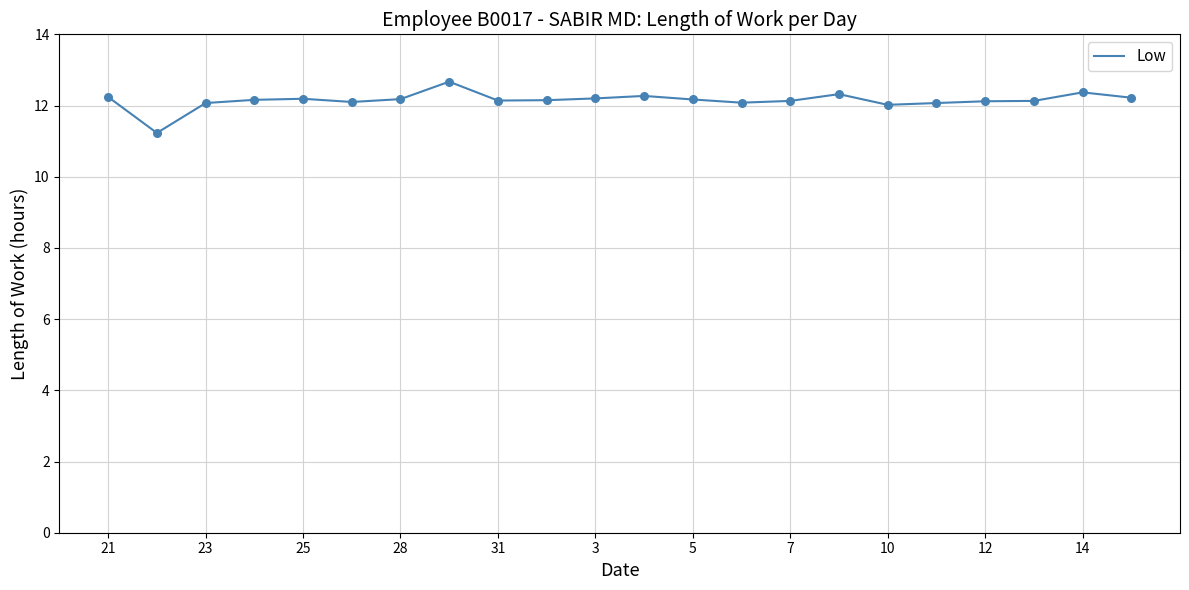

What is the difference between the maximum and minimum values?

1.4